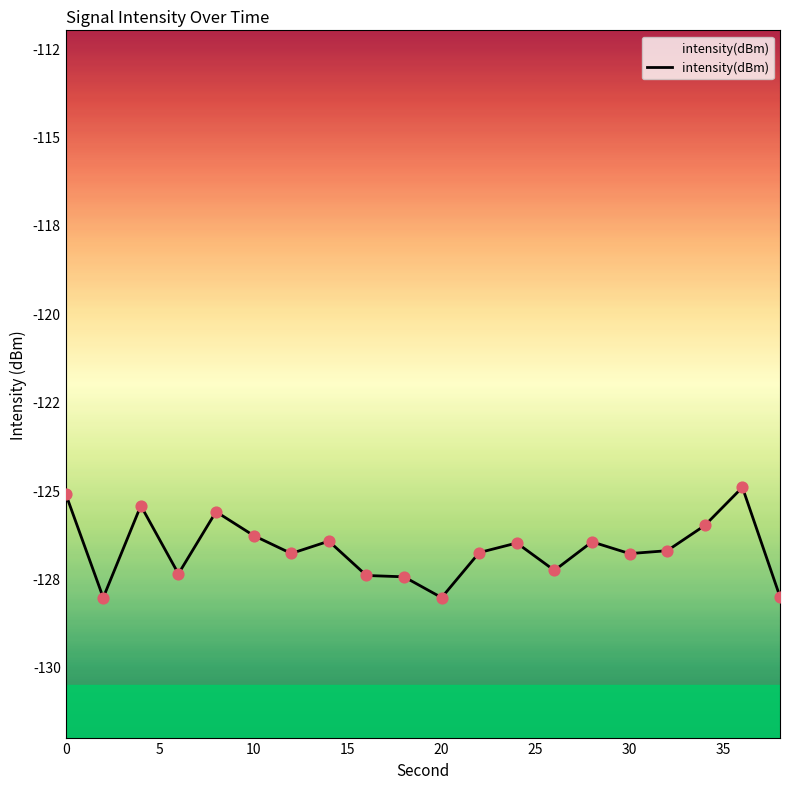

What is the change in value from 5 to 30?

+1.3